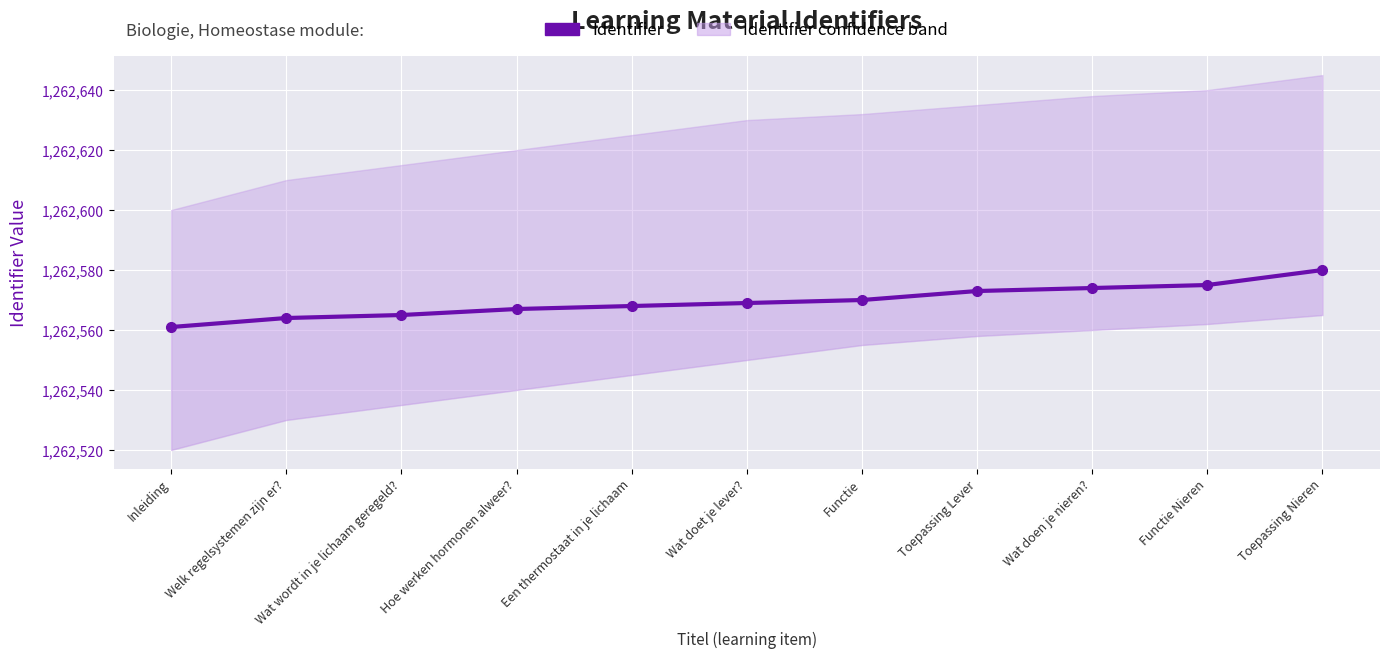

What is the difference between the maximum and second lowest values?

16